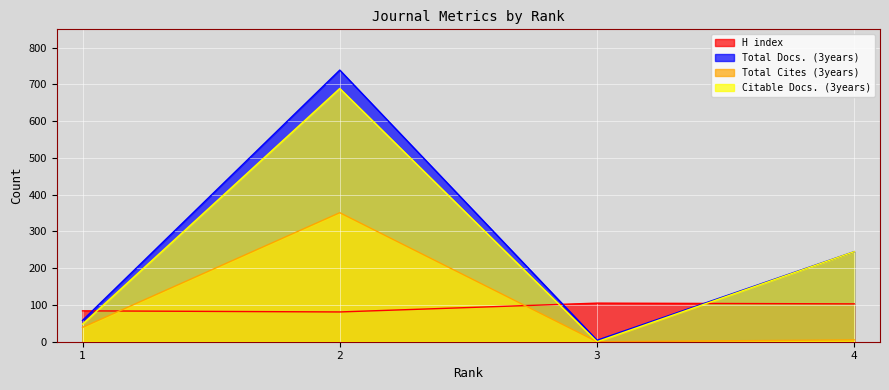

The value of Total Cites (3years) at 4 is 5. True or false?

True